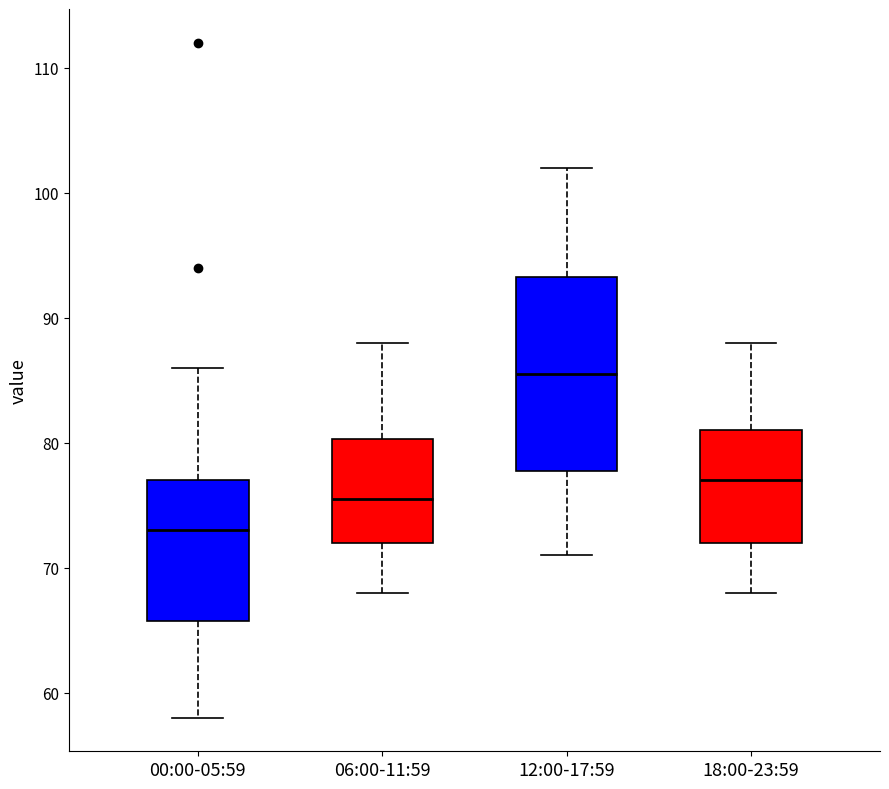

Reading left to right, transcribe this box plot: for each box, give where its median line is, the range the box spans, and where its two whiskers end, as read against the y-axis. The values are not printed on the chart, so give them approximately, as read against the axis.

00:00-05:59: median 73, box 66 to 77, whiskers 58 to 86
06:00-11:59: median 76, box 72 to 80, whiskers 68 to 88
12:00-17:59: median 86, box 78 to 93, whiskers 71 to 102
18:00-23:59: median 77, box 72 to 81, whiskers 68 to 88